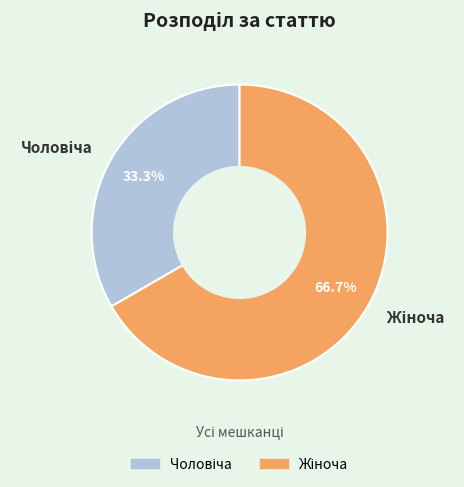

Is there any slice that represents more than half of the pie?

Yes